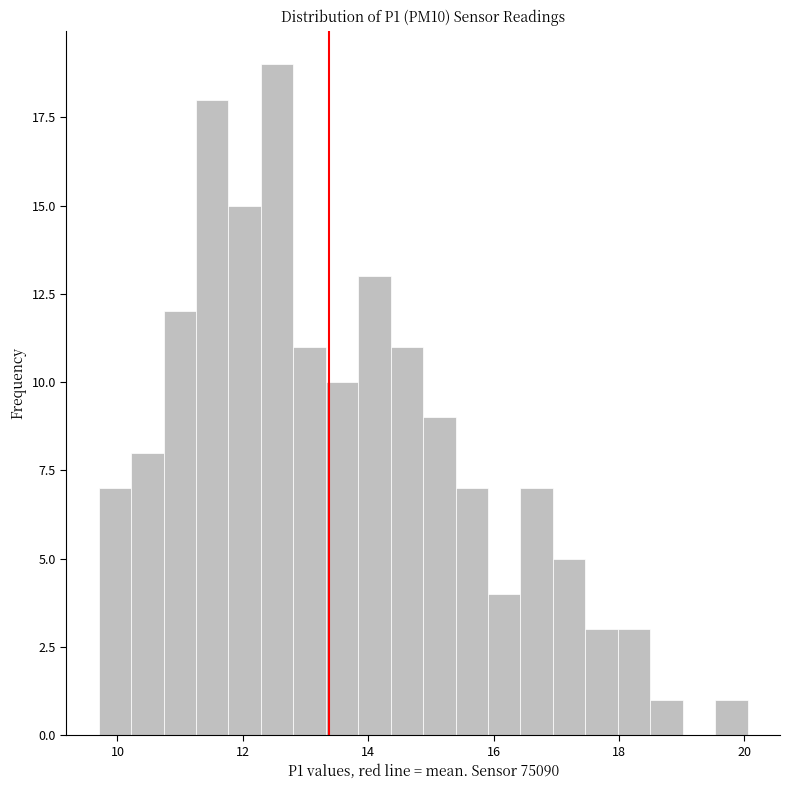

Around what value on the x-axis is the tallest bar? Give the approximate position of its centre, as read against the axis.

12.6